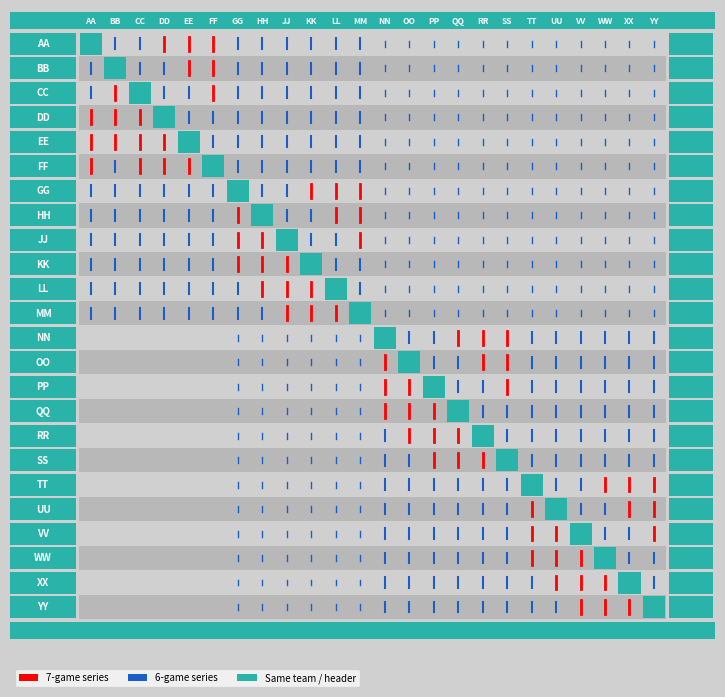

Which series has the largest range (max minus min)?

7-game series